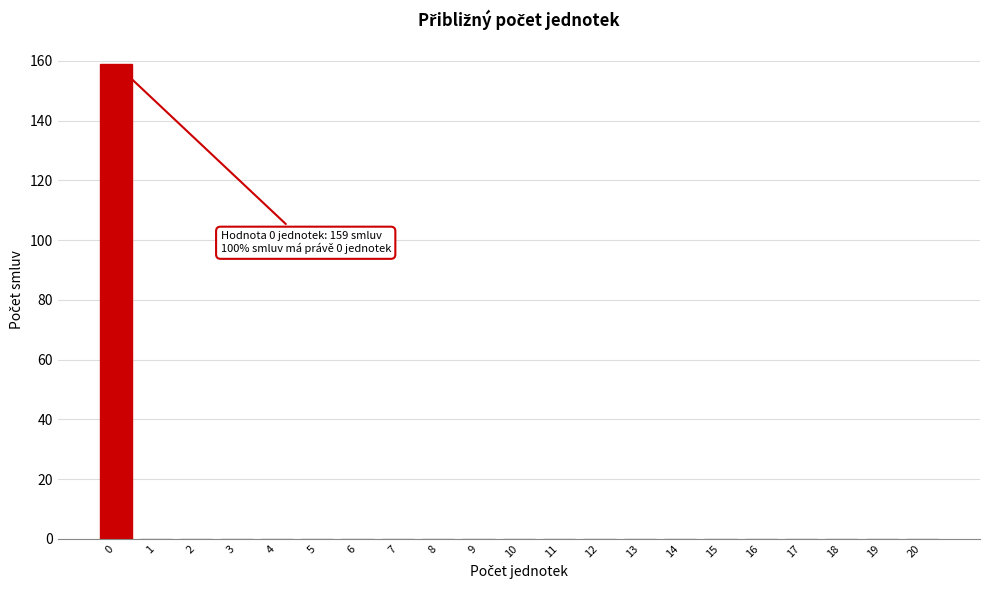

Reading right to left, what are all the values shown in this chart?

20=0	19=0	18=0	17=0	16=0	15=0	14=0	13=0	12=0	11=0	10=0	9=0	8=0	7=0	6=0	5=0	4=0	3=0	2=0	1=0	0=159